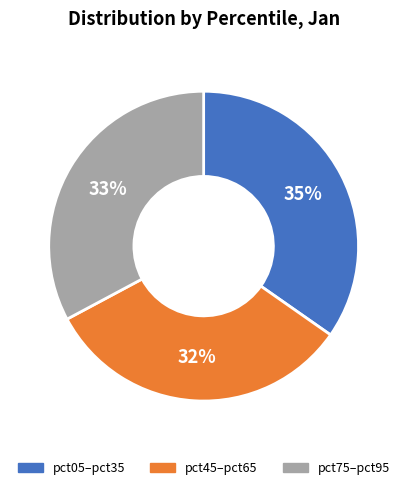

Count the number of slices in the pie.

3